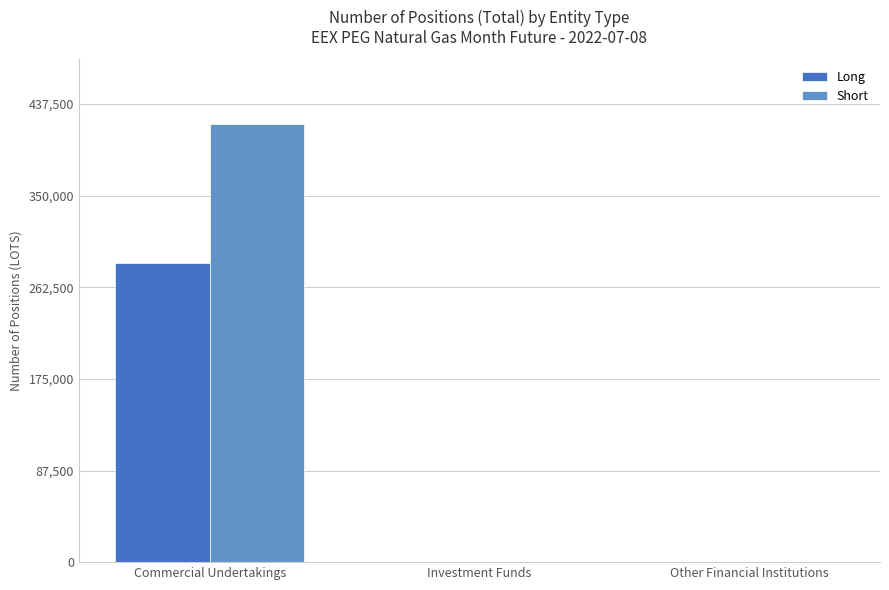

What is the sum of all Short values?

418019